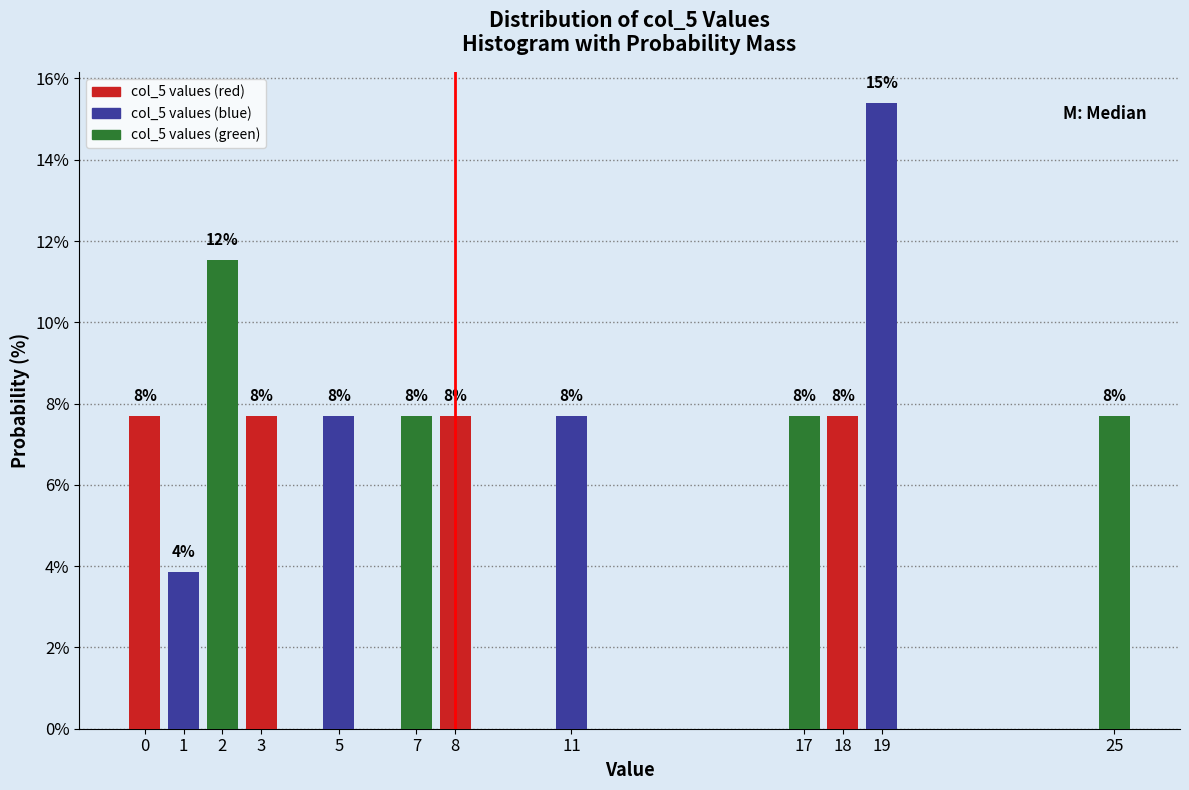

How many bars are there in total?

12